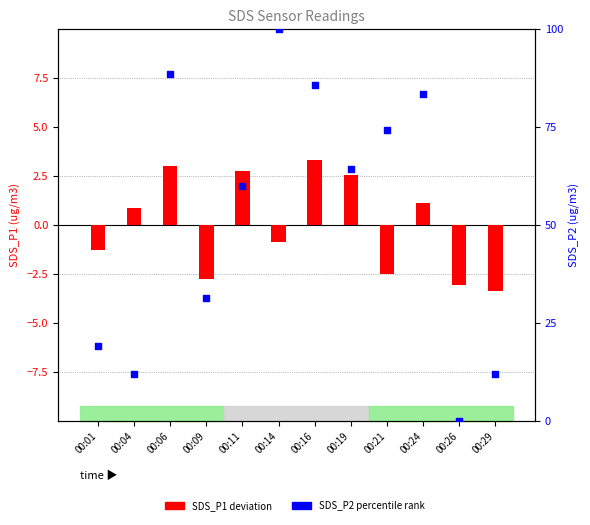

At which category is the sum across all series the highest?

00:14